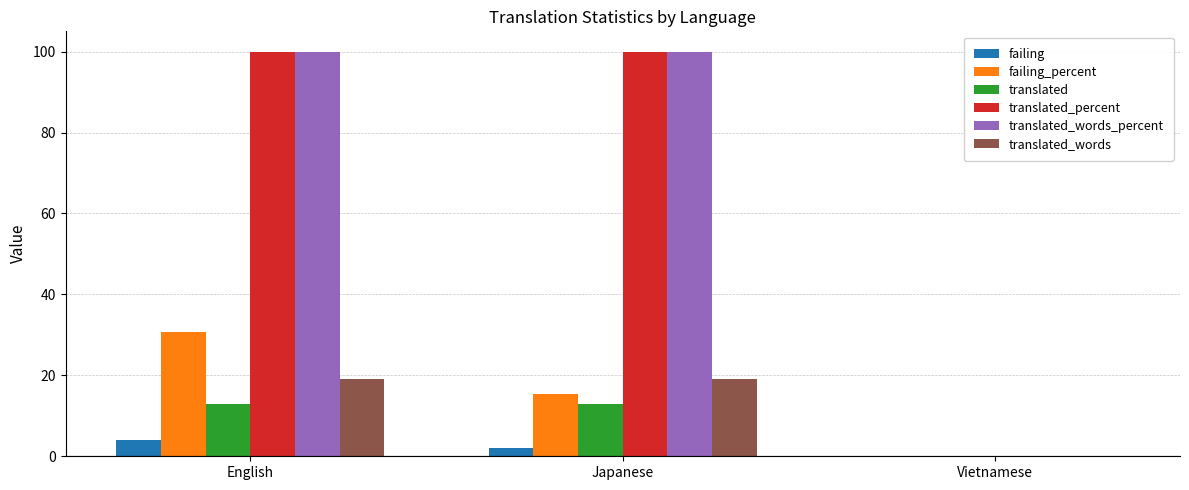

Count the number of categories in the chart.

3